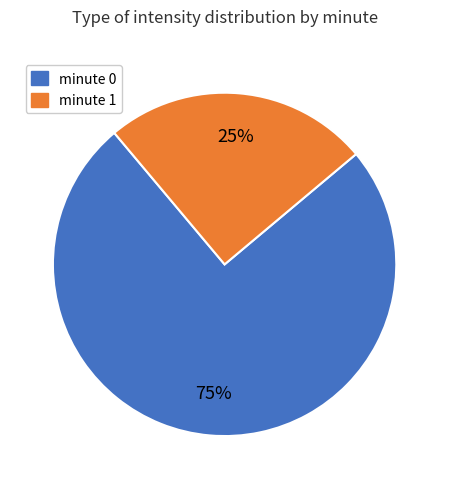

What is the smallest slice in the pie chart?

minute 1